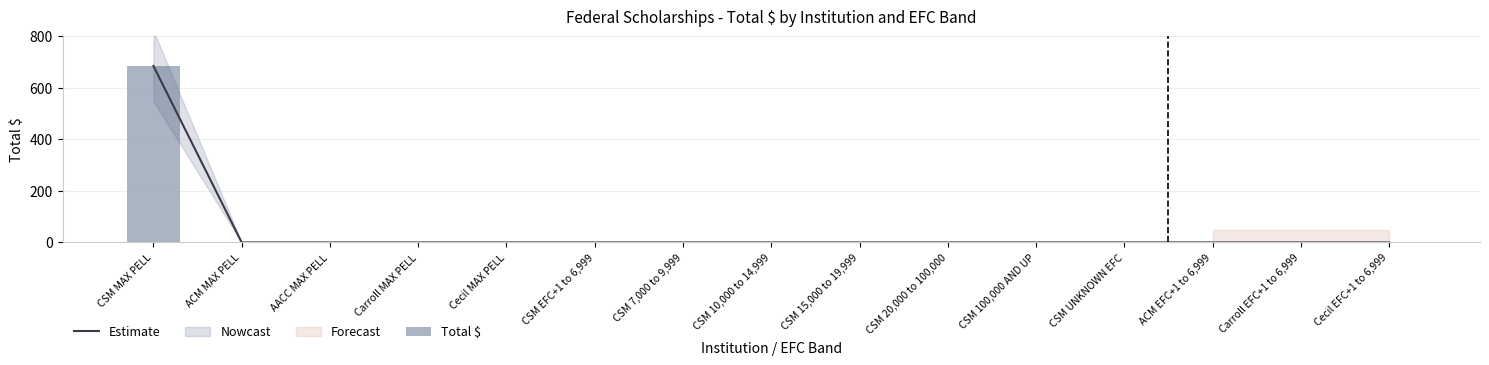

At how many categories does at least one series exceed 269?

1